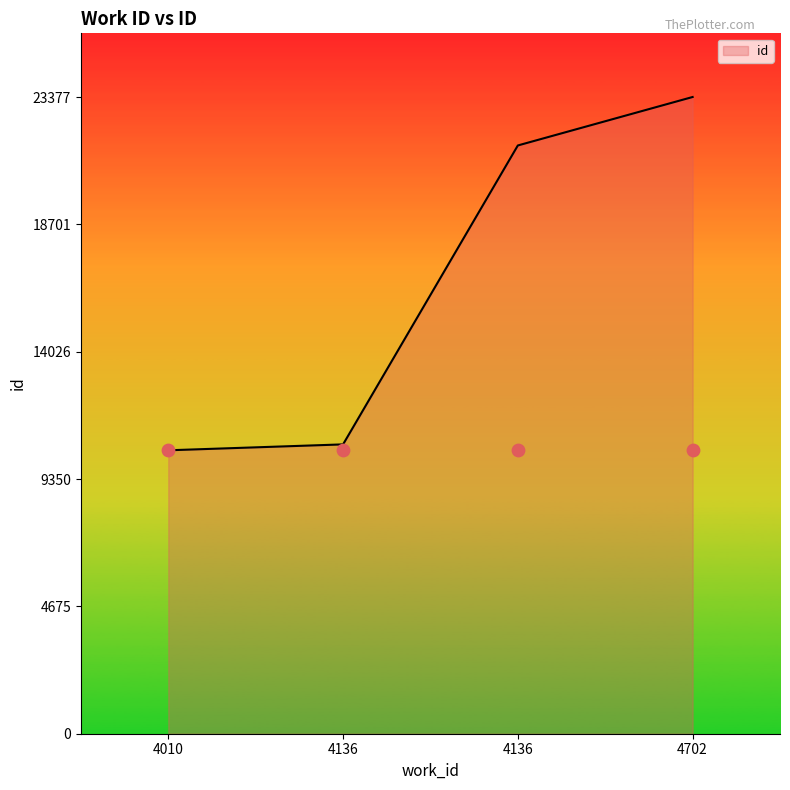

Between 4136 and 4136, which is larger?

4136